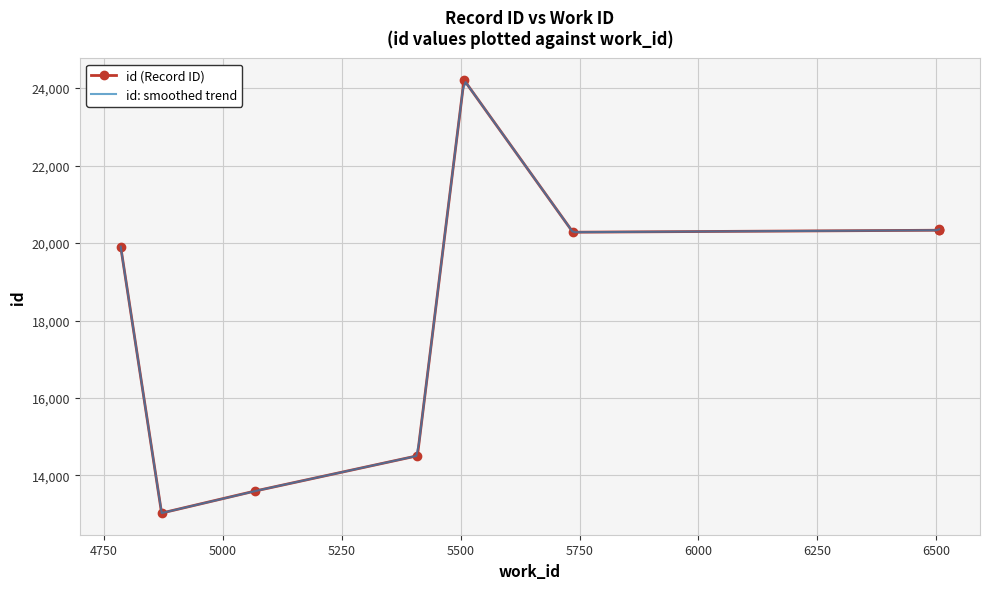

What is the highest value of the id: smoothed trend series?

24154.4